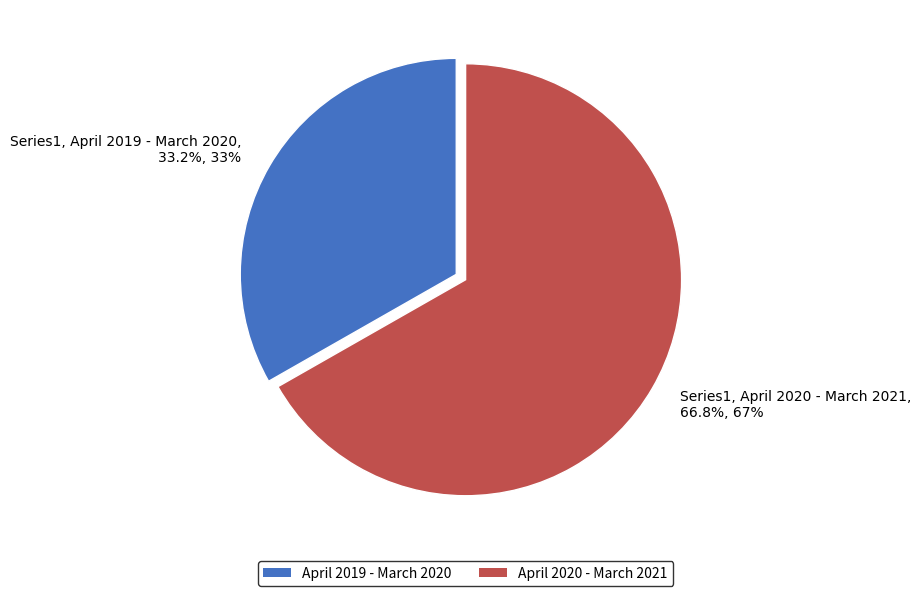

What is the largest slice in the pie chart?

Series1, April 2020 - March 2021, 66.8%, 67%